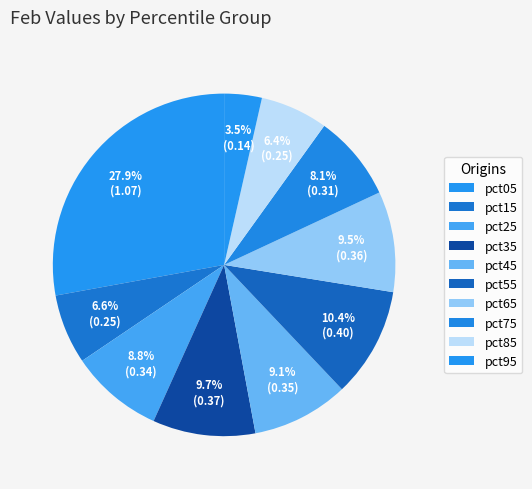

To the nearest percent, what is the difference between the largest and smallest slice percentages?

24%